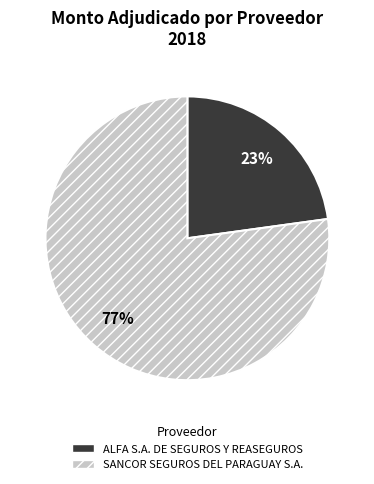

What is the largest slice in the pie chart?

SANCOR SEGUROS DEL PARAGUAY S.A.